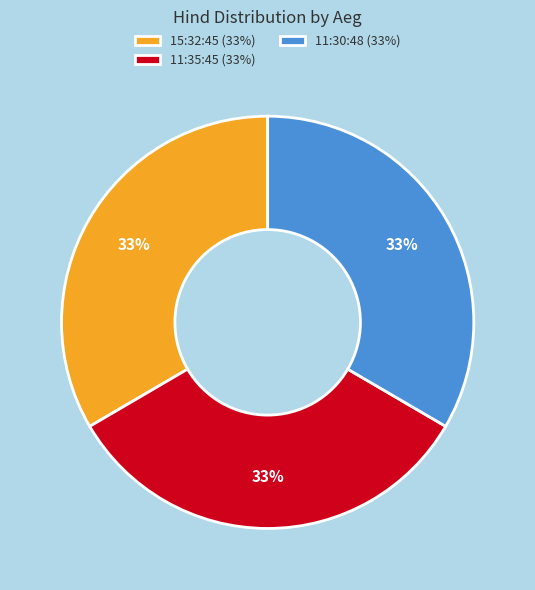

Approximately how many times larger is the value at 15:32:45 (33%) compared to 11:30:48 (33%)?

1.0